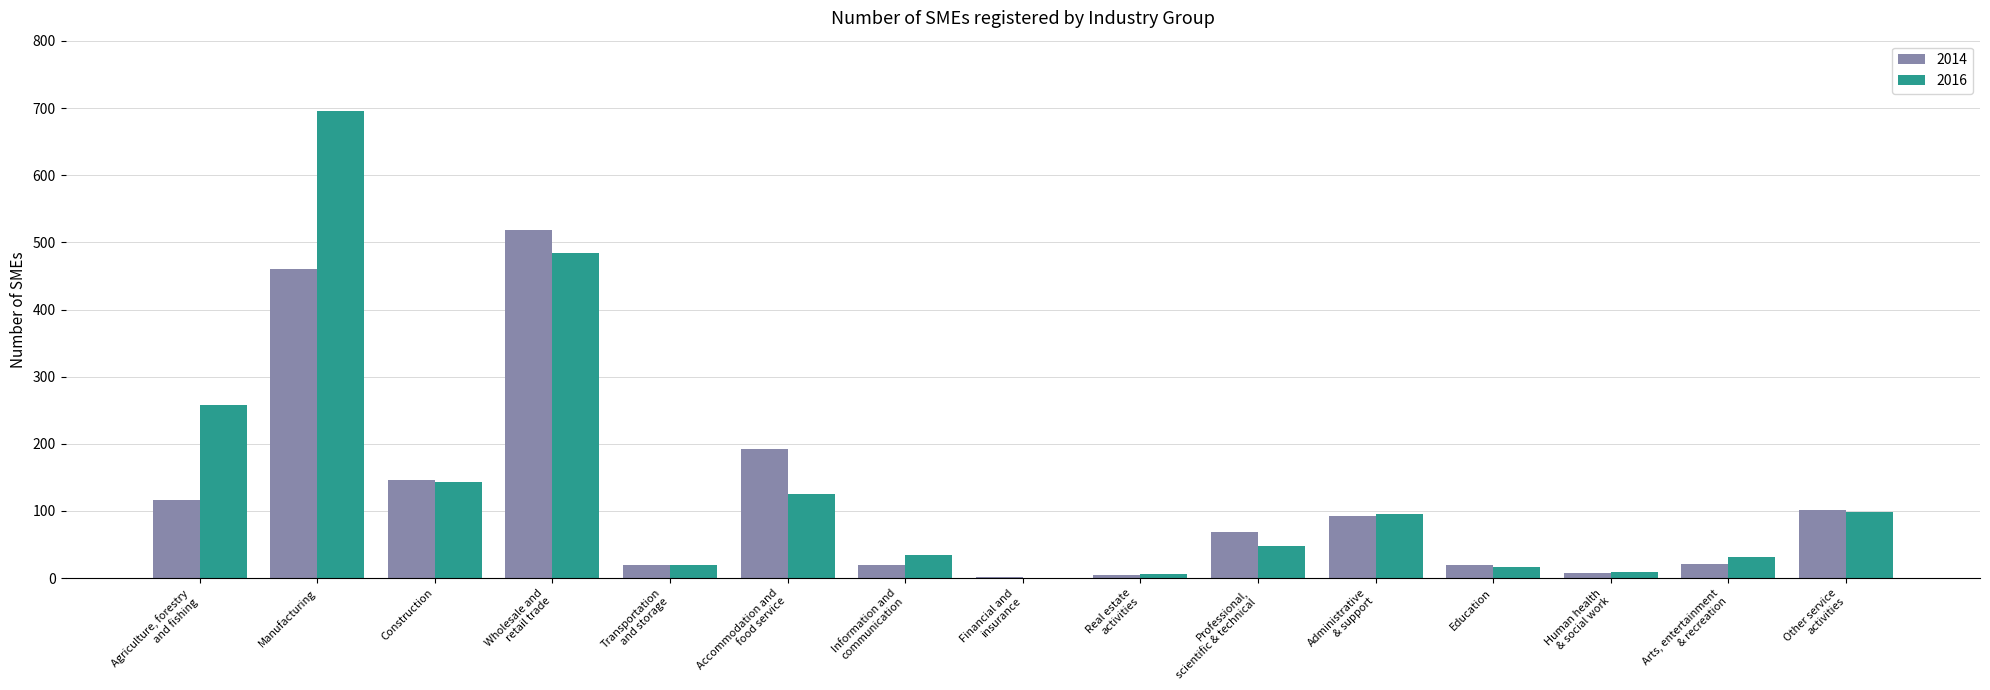

Is the value of 2016 at Accommodation and
food service greater than the value of 2014 at Arts, entertainment
& recreation?

Yes